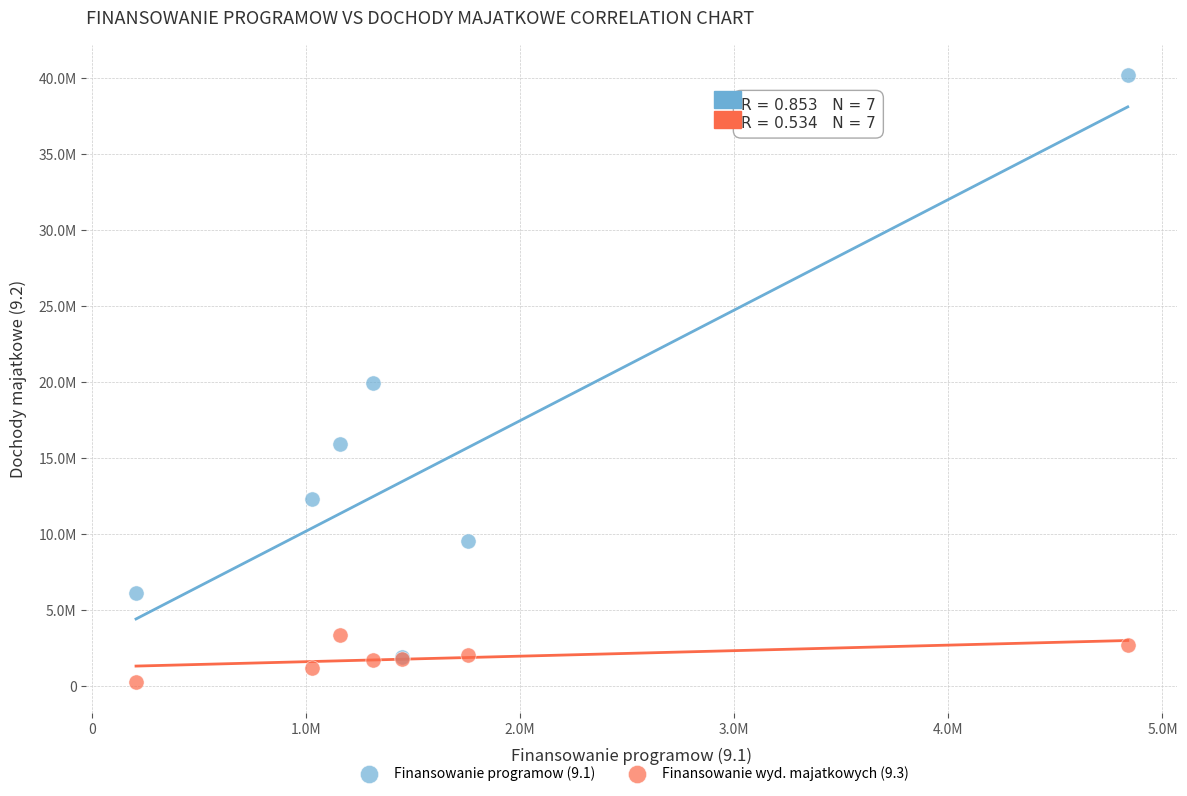

What are all the series names shown in the legend?

Finansowanie programow (9.1), Finansowanie wyd. majatkowych (9.3)